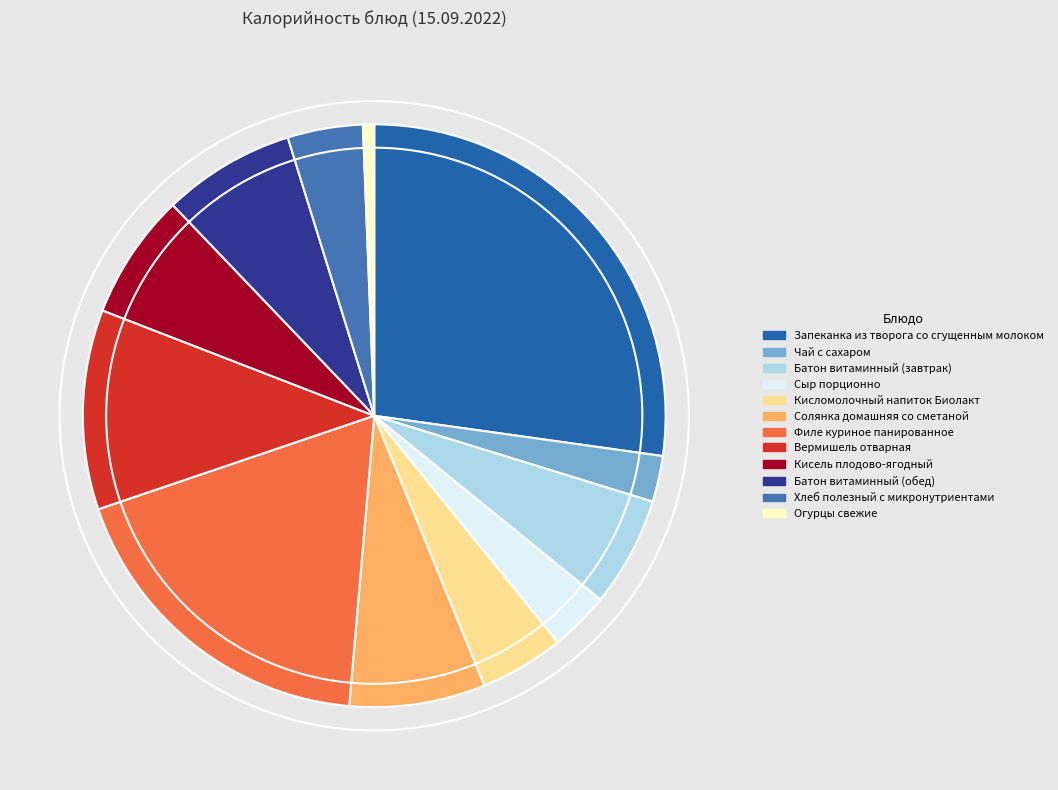

Which slice is the smallest?

Огурцы свежие